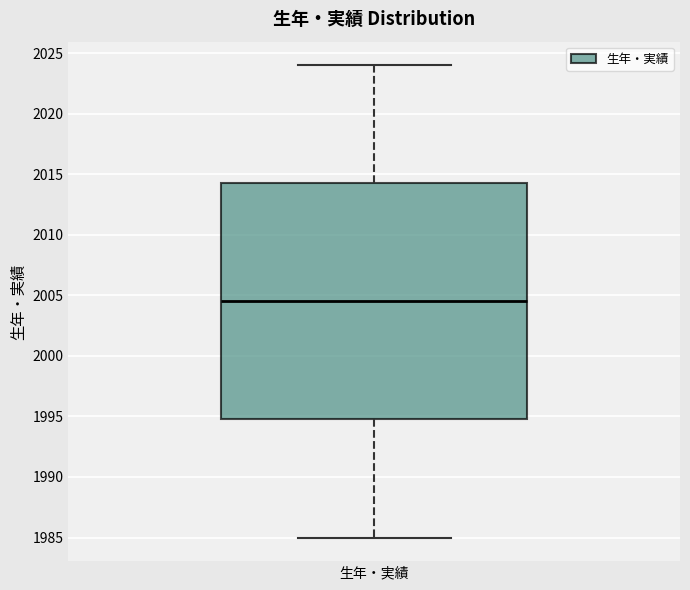

Transcribe this box plot: give where the median line is, the range the box spans, and where the two whiskers end, as read against the y-axis. The values are not printed on the chart, so give them approximately, as read against the axis.

median 2004.5, box 1995.0 to 2014.5, whiskers 1985.0 to 2024.0